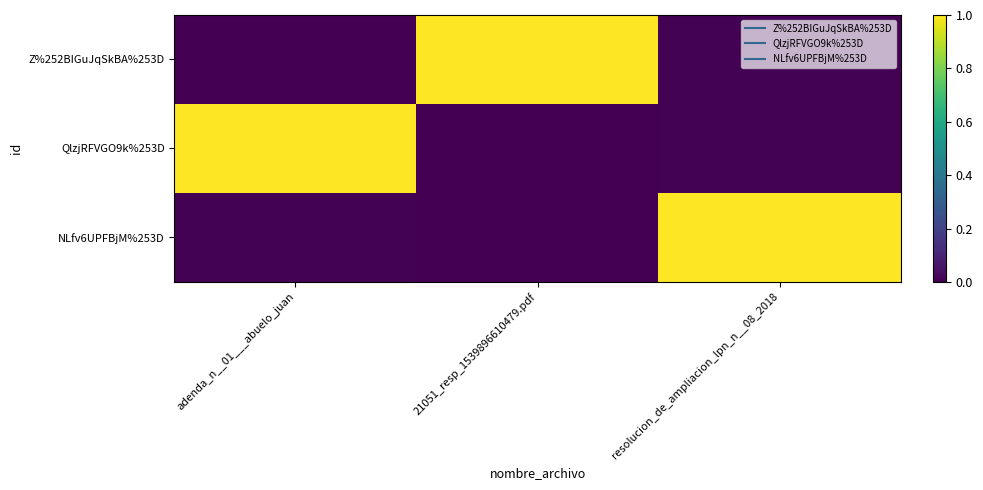

Rank the series at 21051_resp_1539896610479.pdf from lowest to highest value.

QlzjRFVGO9k%253D, NLfv6UPFBjM%253D, Z%252BIGuJqSkBA%253D